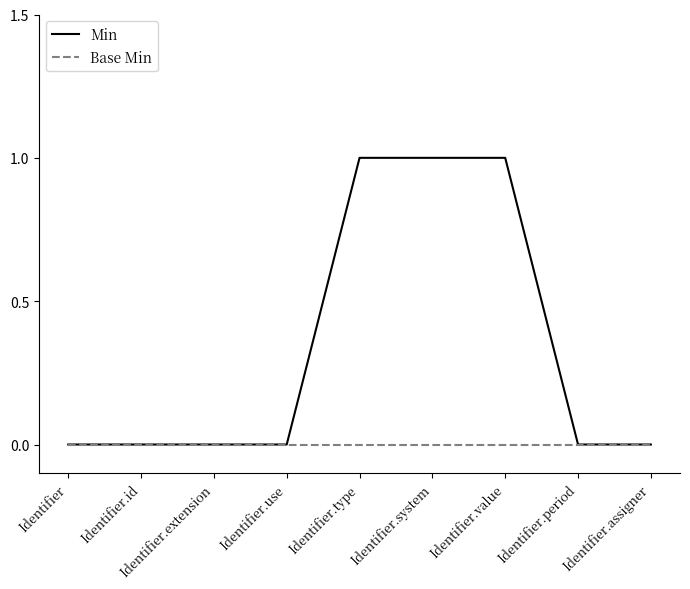

What is the sum of the Min values at Identifier.period and Identifier.type?

1